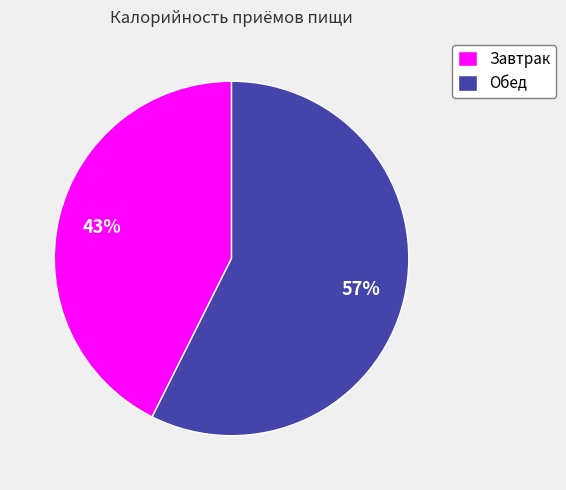

Which slice represents more than half of the pie?

Обед